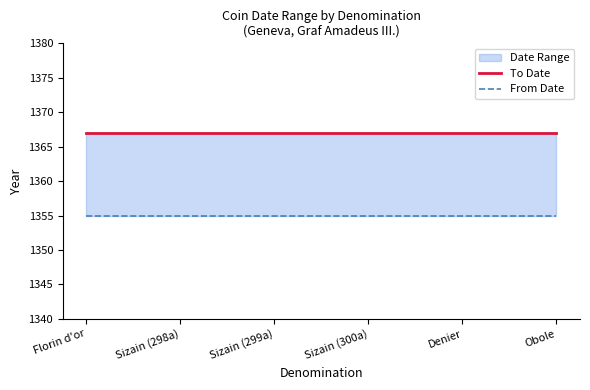

The value of From Date at Sizain (298a) is 1355. True or false?

True